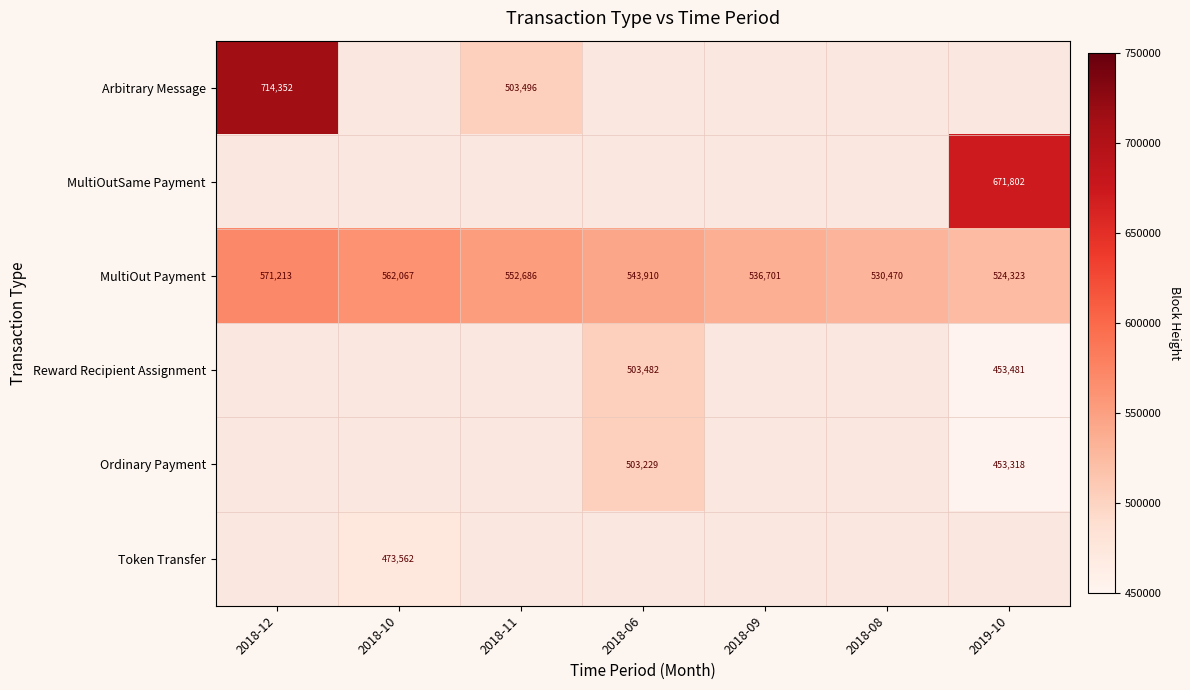

List the labels in order of MultiOut Payment value, smallest first.

2019-10, 2018-08, 2018-09, 2018-06, 2018-11, 2018-10, 2018-12